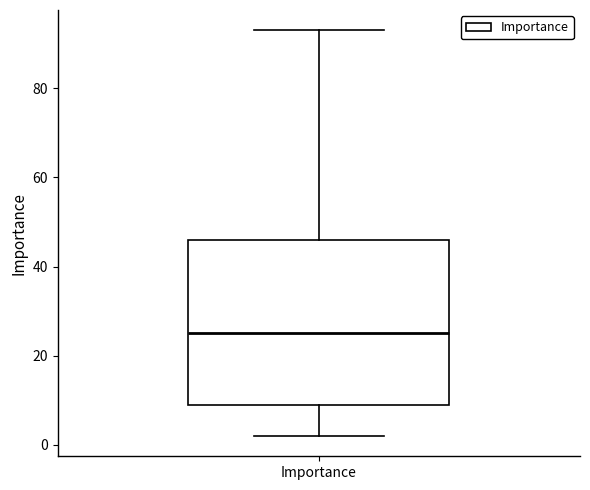

Transcribe this box plot: give where the median line is, the range the box spans, and where the two whiskers end, as read against the y-axis. The values are not printed on the chart, so give them approximately, as read against the axis.

median 26, box 10 to 46, whiskers 2 to 94